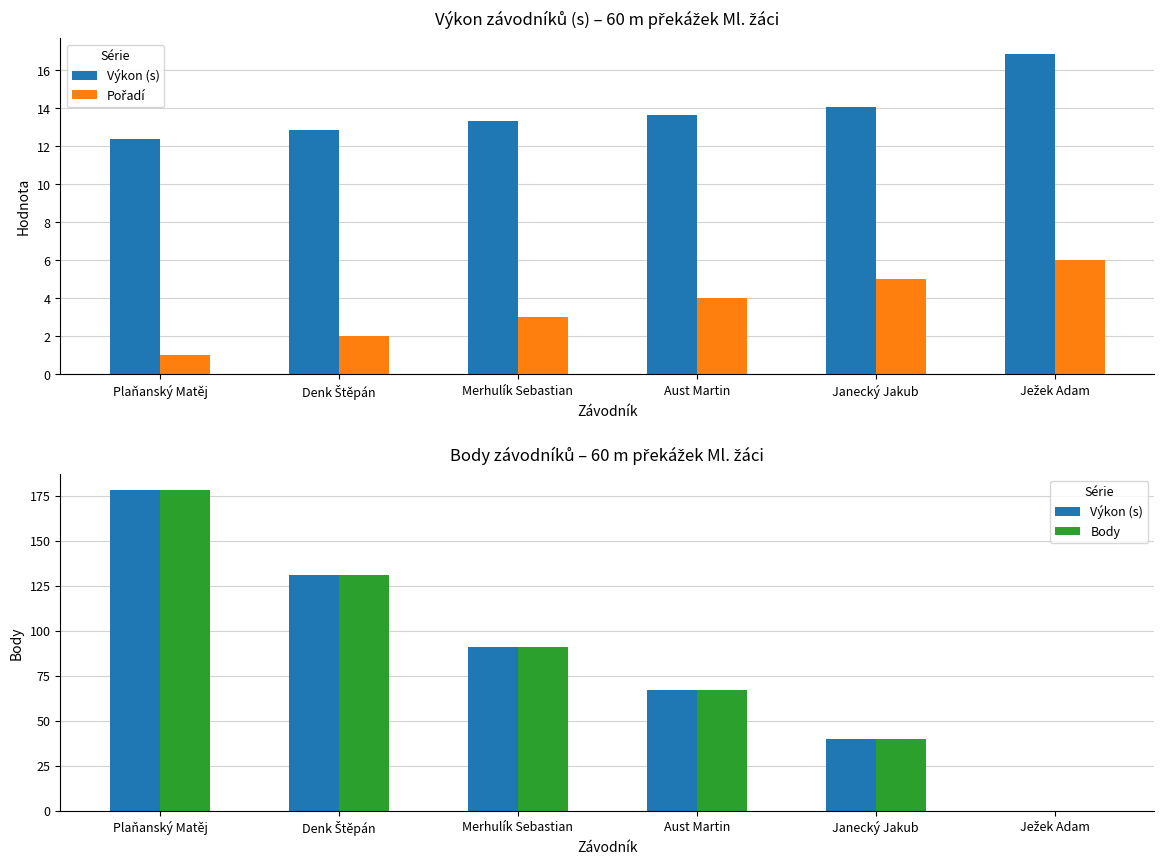

How many values in the Body series exceed 91?

2